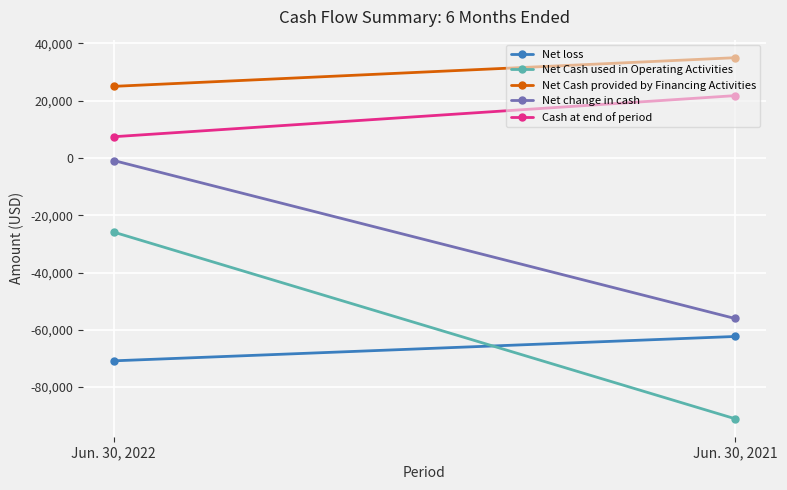

Which series has the largest total across all categories?

Net Cash provided by Financing Activities